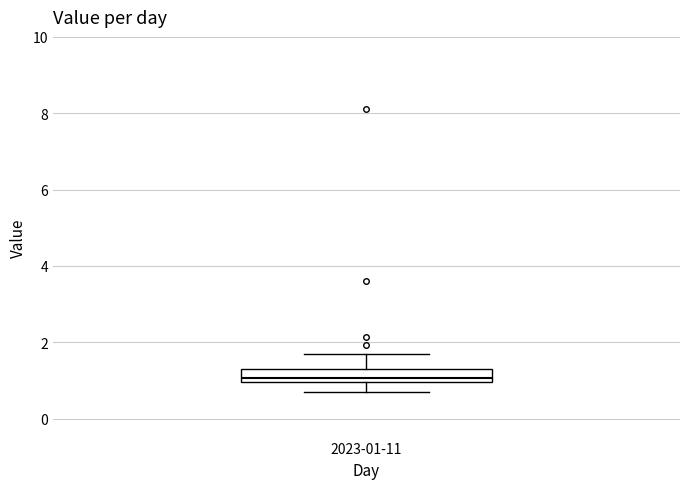

Transcribe this box plot: give where the median line is, the range the box spans, and where the two whiskers end, as read against the y-axis. The values are not printed on the chart, so give them approximately, as read against the axis.

median 1.0 (just above the box's lower edge), box 1.0 to 1.4, whiskers 0.8 to 1.8